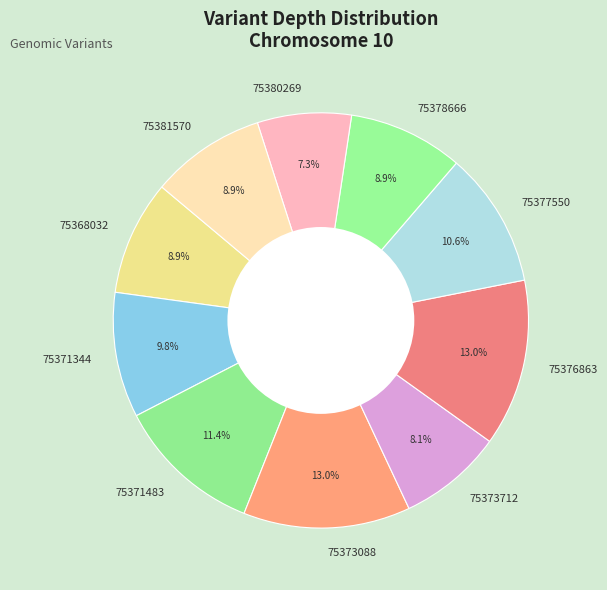

How many segments does this pie chart have?

10